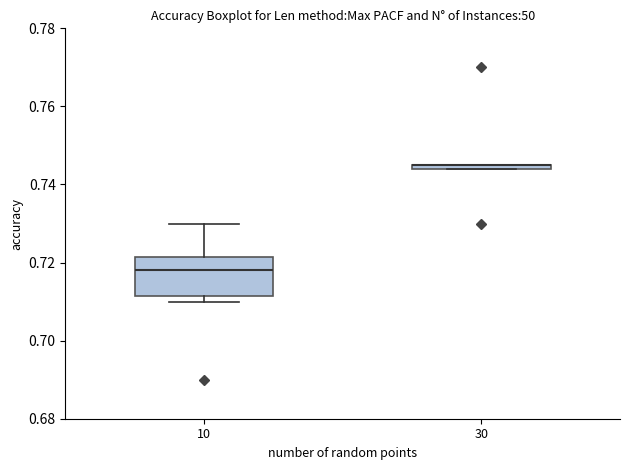

Which box is the tallest, from its lower edge to its upper edge?

10